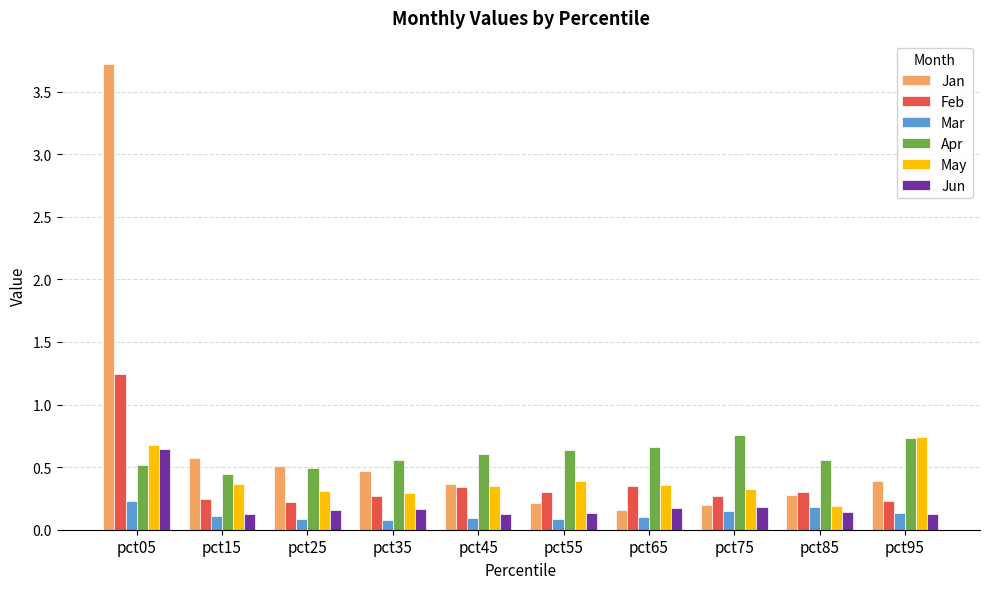

Which series has the widest spread of values?

Jan